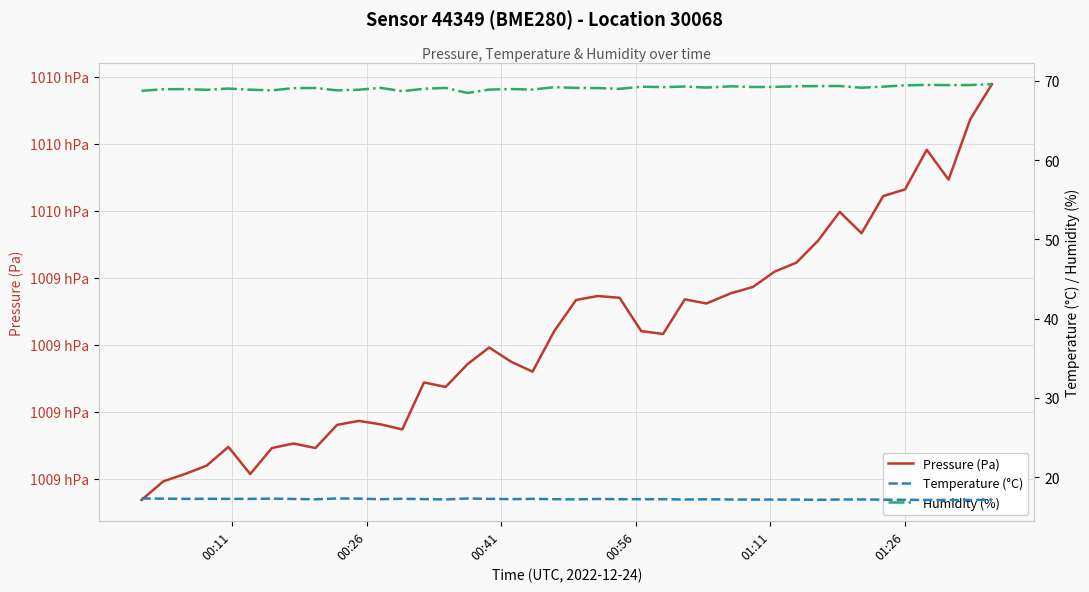

What are all the series names shown in the legend?

Pressure (Pa), Temperature (°C), Humidity (%)